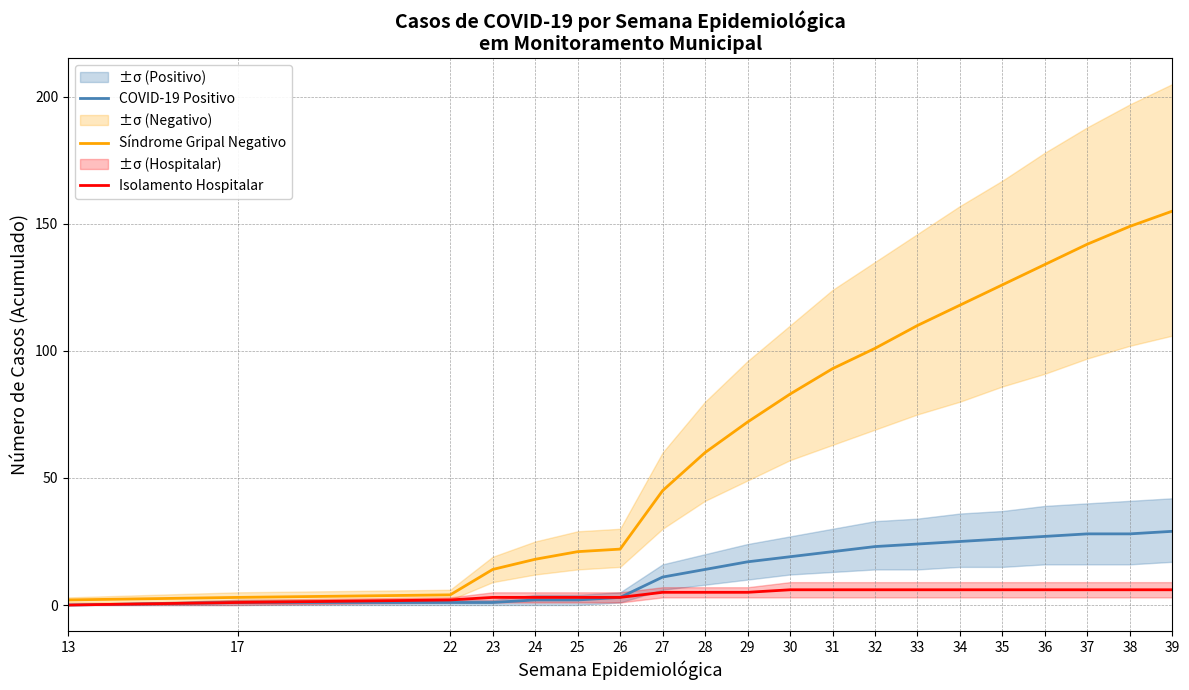

True or false: COVID-19 Positivo and Síndrome Gripal Negativo intersect in this chart.

False